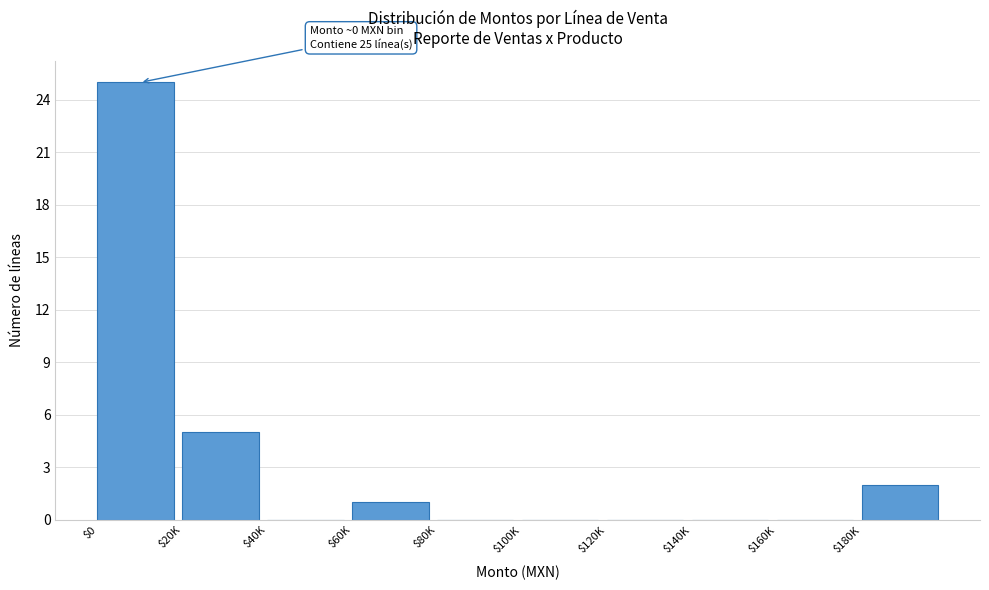

Where is the data nearest to the value 12?

$20K